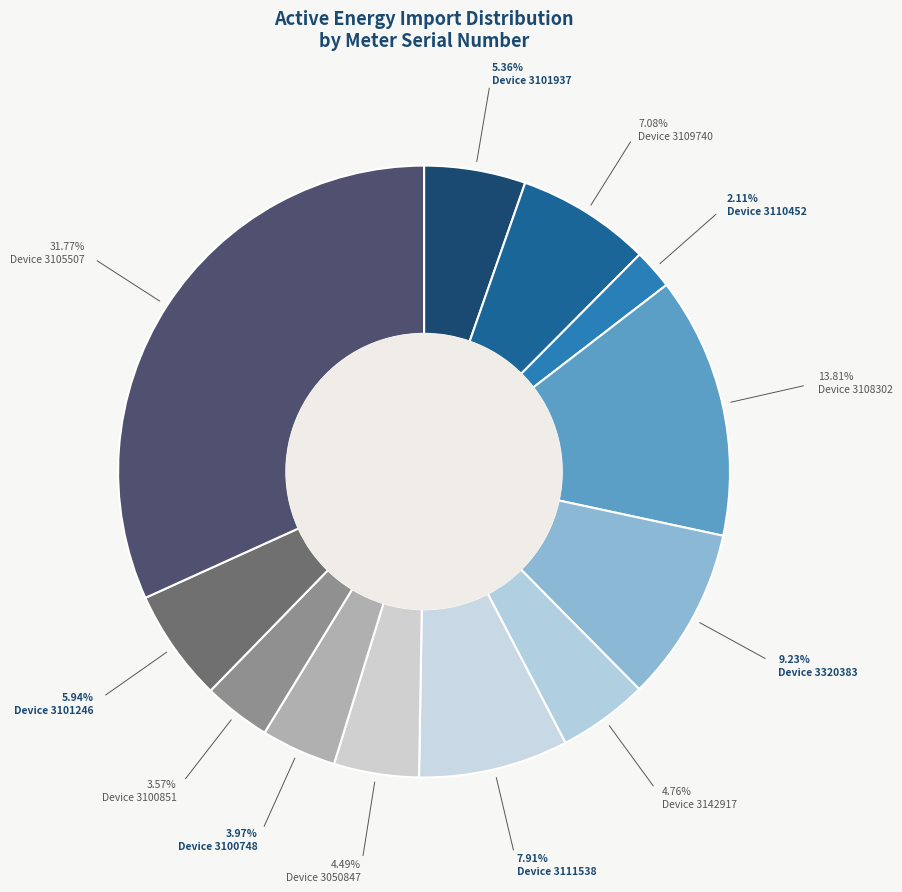

Count the number of slices in the pie.

12